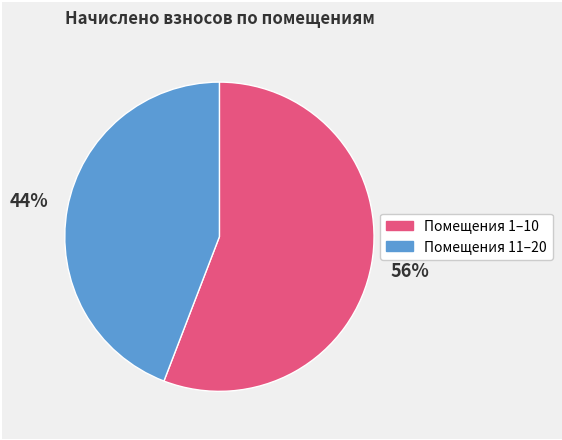

Does any single category account for the majority?

Yes